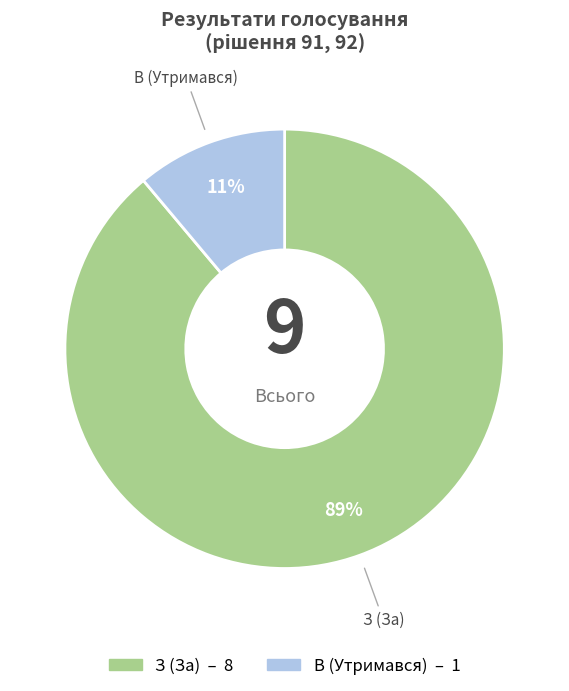

To the nearest percent, what is the combined percentage of З (За) and В (Утримався)?

100%